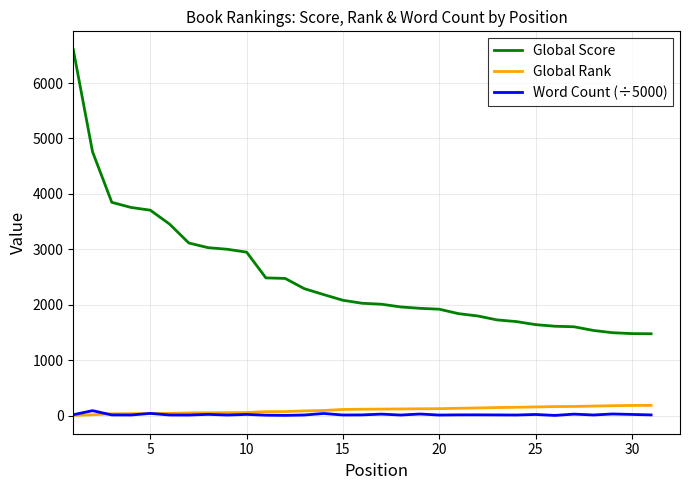

What are all the series names shown in the legend?

Global Score, Global Rank, Word Count (÷5000)